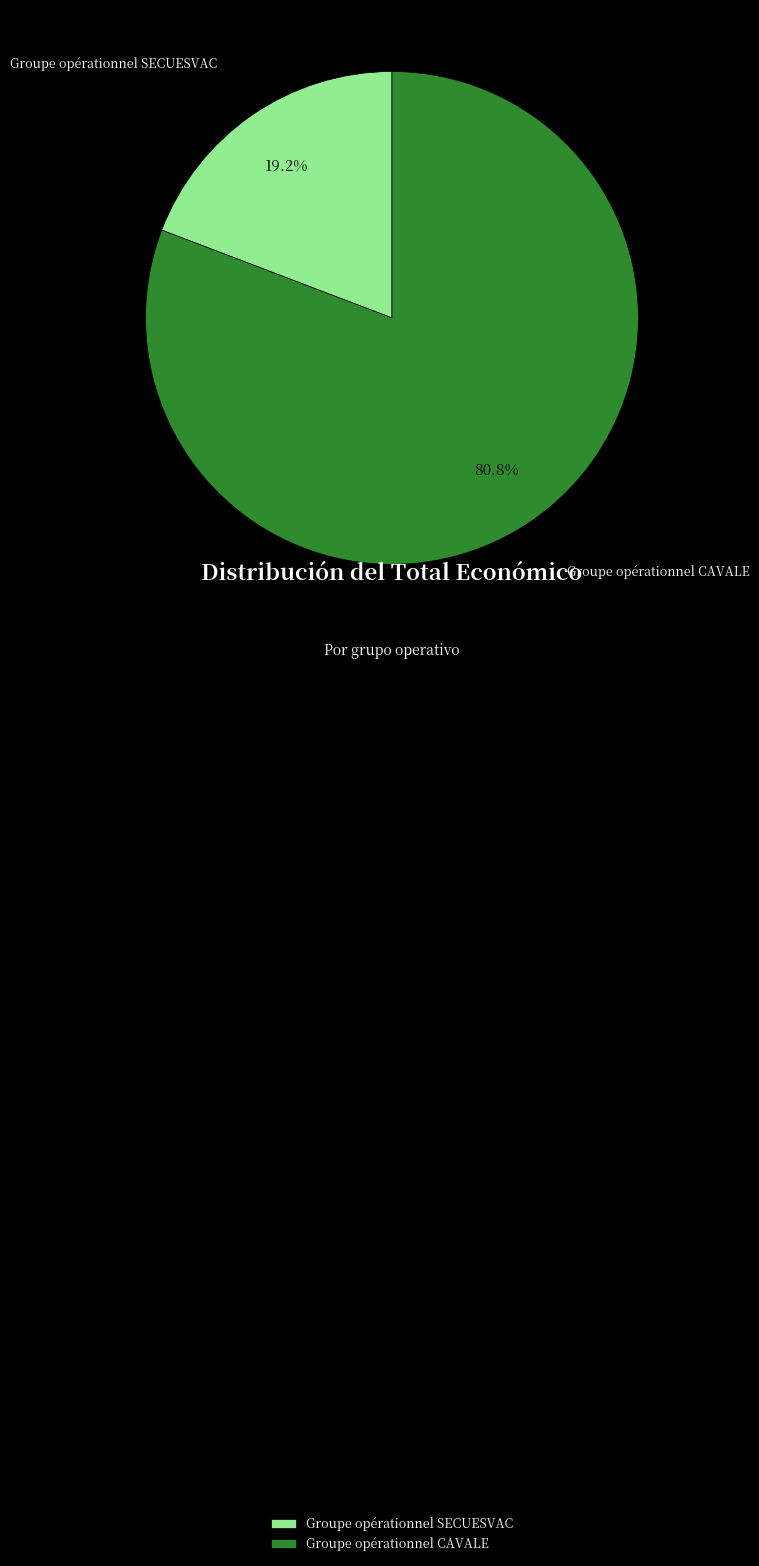

Is the sum of Groupe opérationnel CAVALE and Groupe opérationnel SECUESVAC greater than half?

Yes